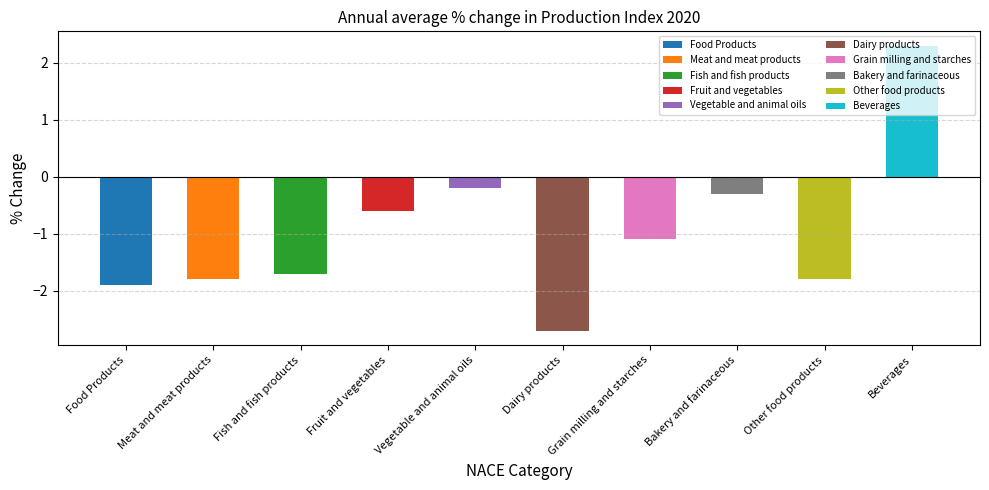

Between Grain milling and starches and Fruit and vegetables, which is larger?

Fruit and vegetables